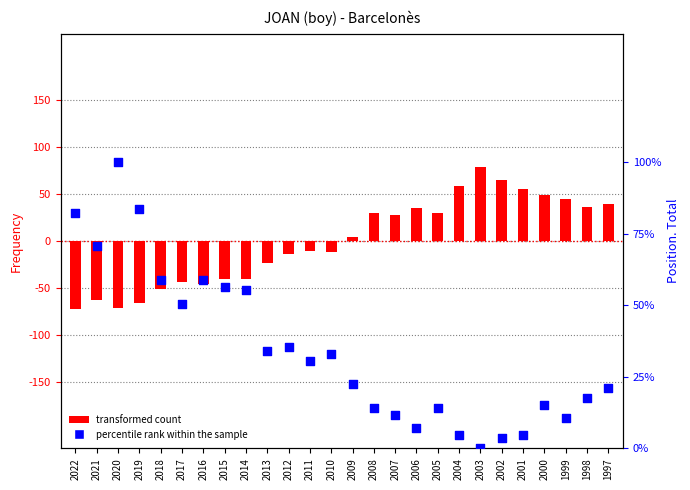

Which series contains the highest Y value?

percentile rank within the sample